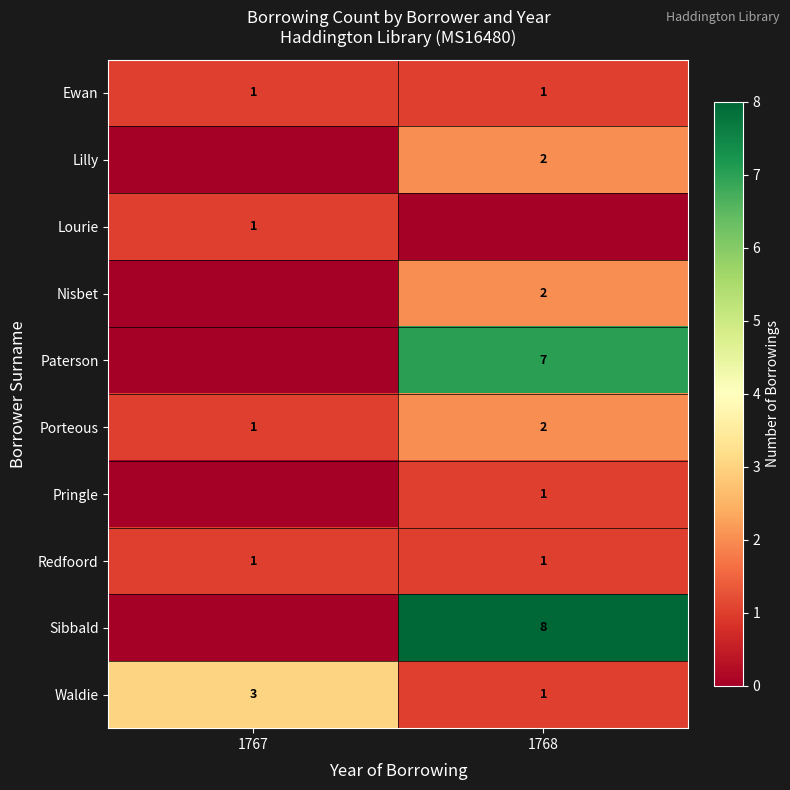

Between 1767 and 1768, which is larger?

1767